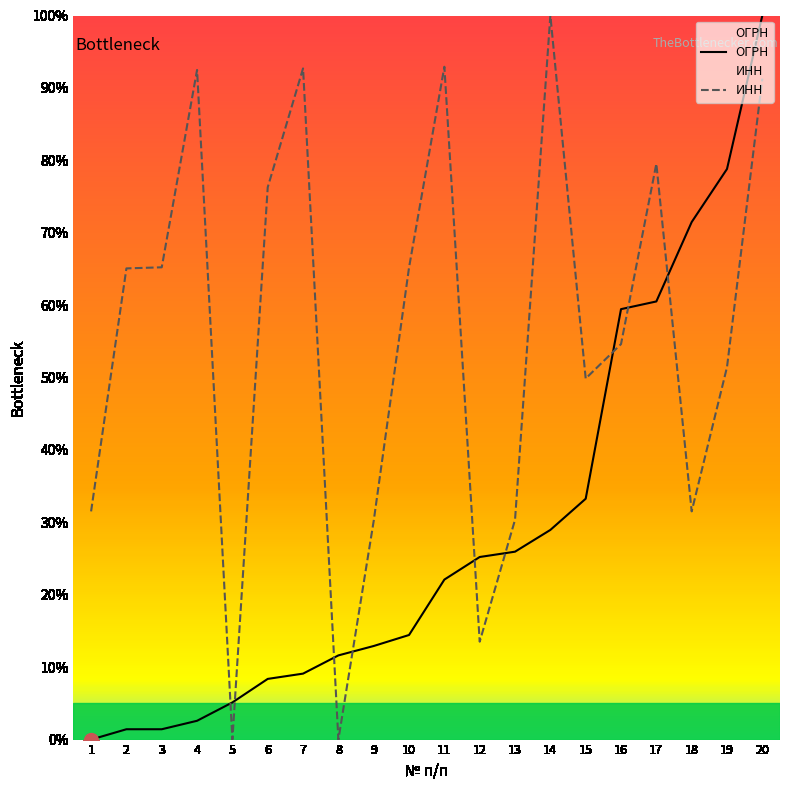

Which series has the largest total across all categories?

ИНН